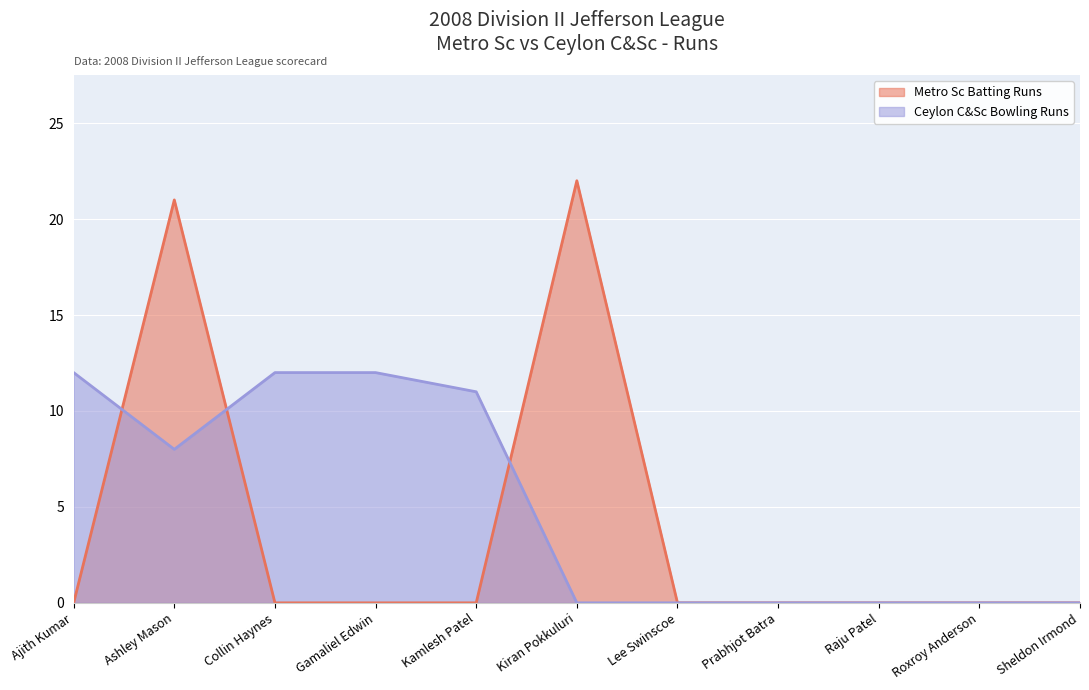

Rank the series by their maximum value, from lowest to highest.

Ceylon C&Sc Bowling Runs, Metro Sc Batting Runs